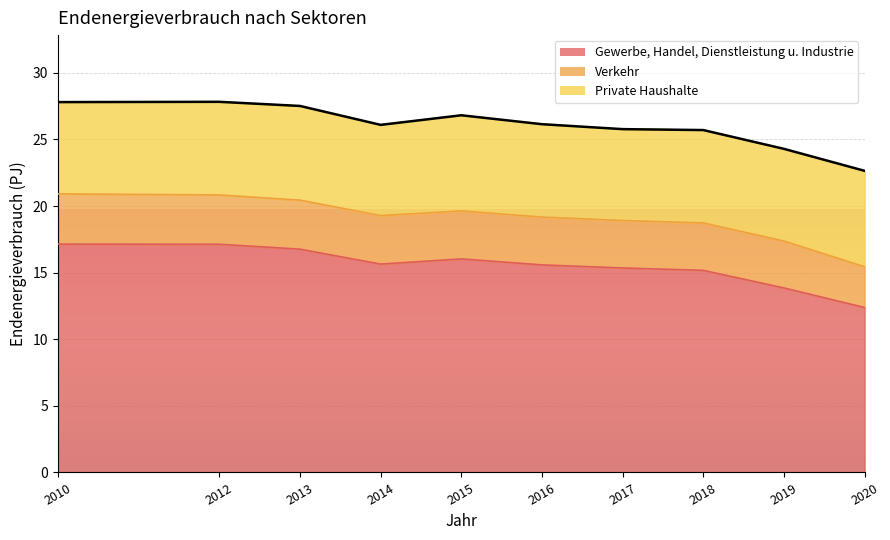

At which category does Gewerbe, Handel, Dienstleistung u. Industrie reach its first local valley?

2014